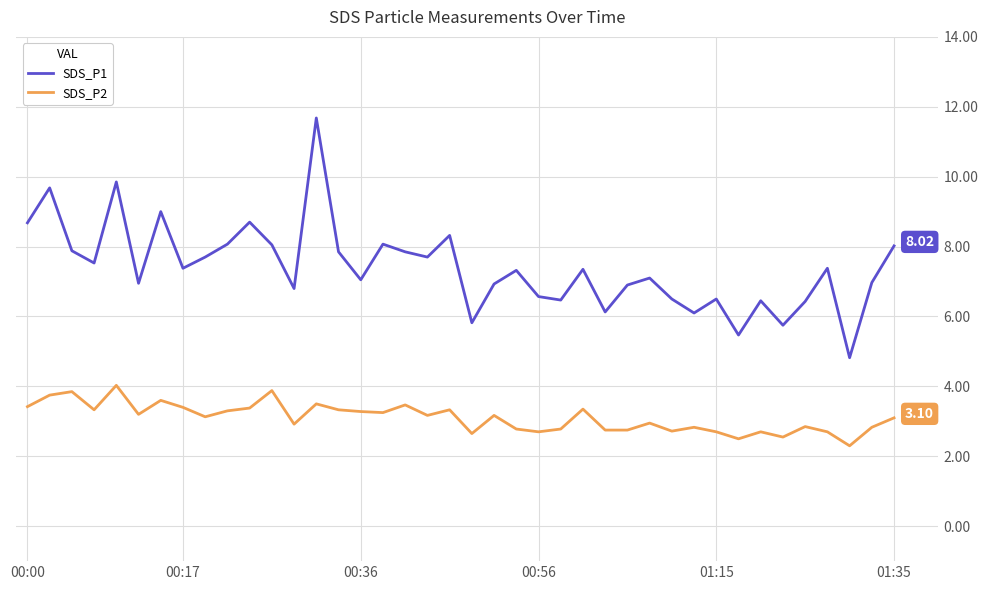

List the series in order of their overall mean, highest first.

SDS_P1, SDS_P2